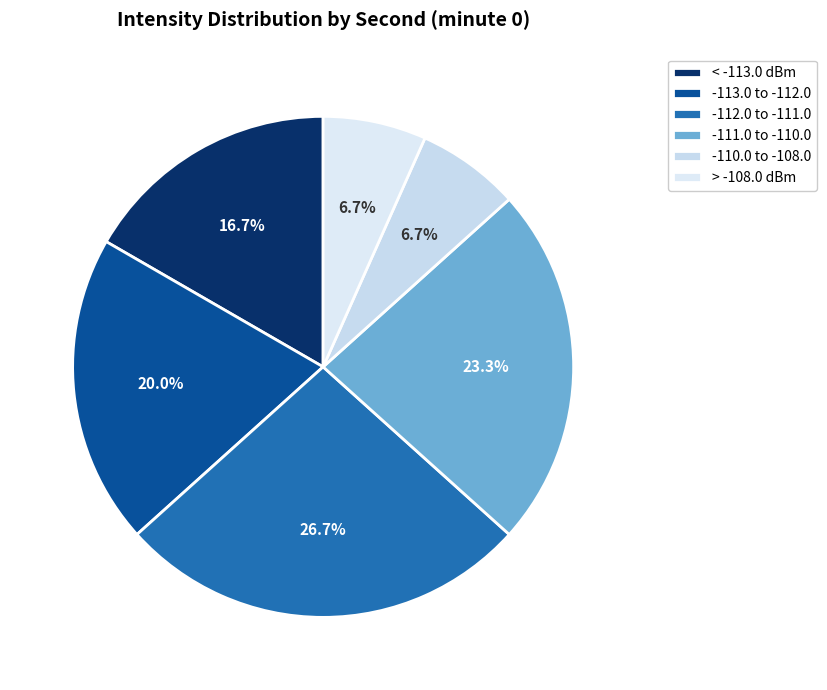

Count the number of slices in the pie.

6